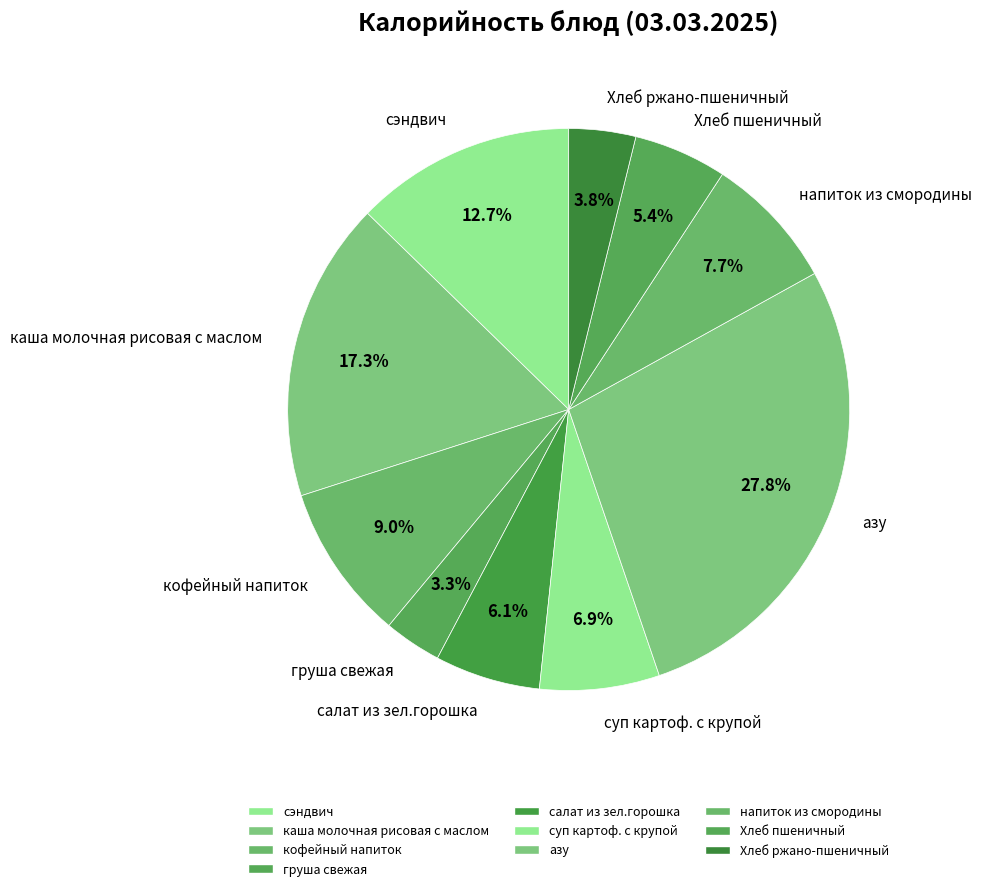

Is салат из зел.горошка the majority of the pie?

No